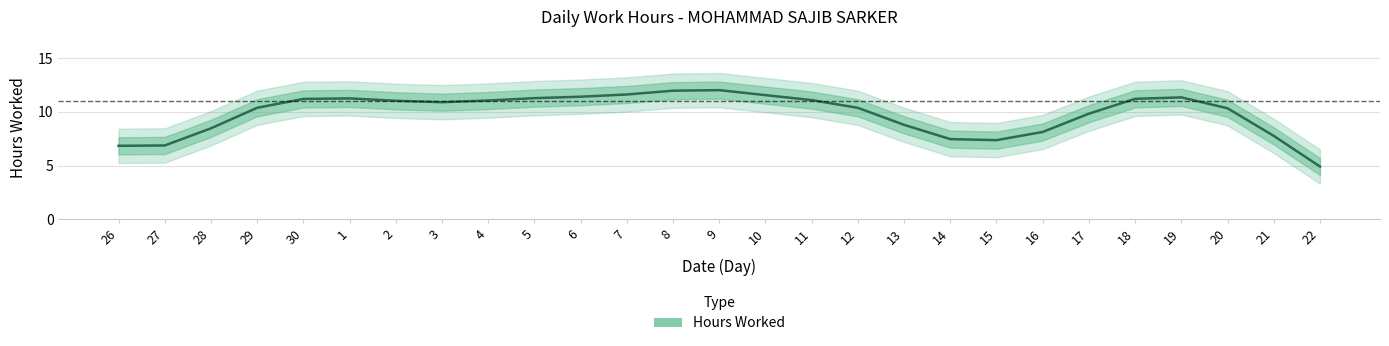

The value at 3 is 10.9. True or false?

True